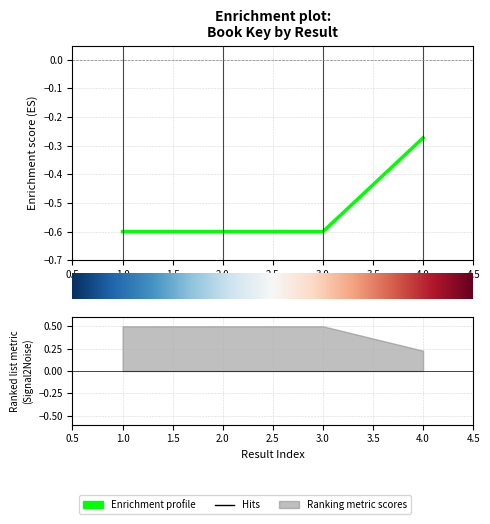

True or false: the data has more than 1 interior local peaks.

False